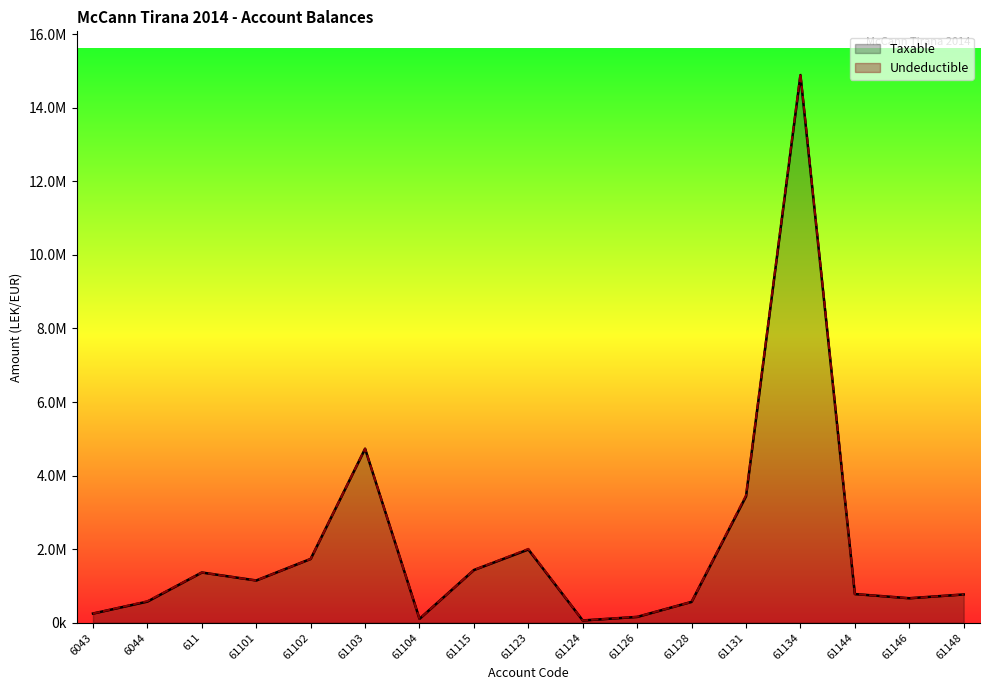

True or false: the data shows 61813.2 at 61124.

True